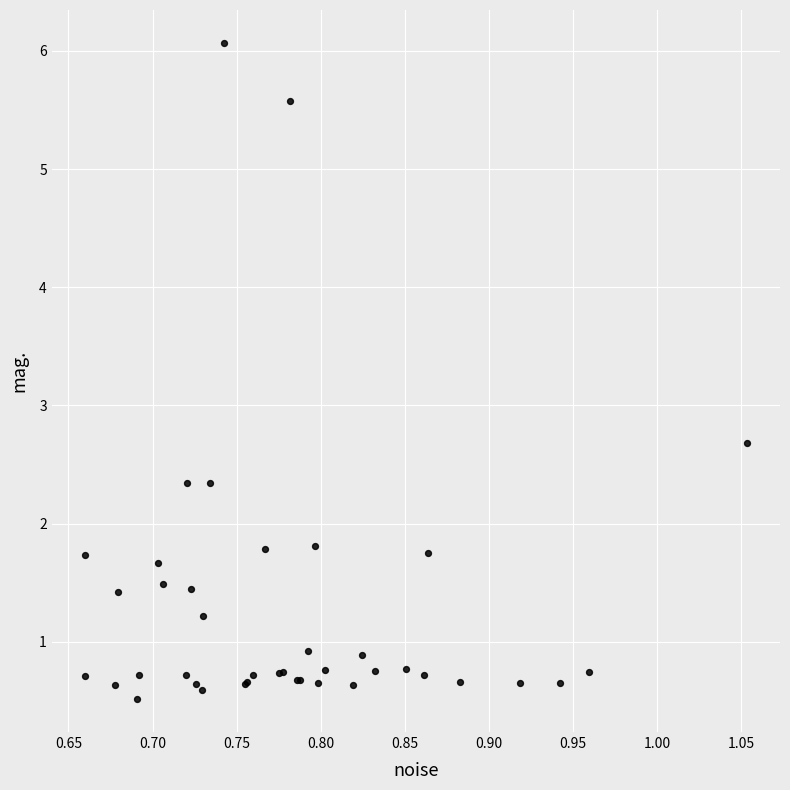

What Y value in the scatter plot is closest to 3?

2.7